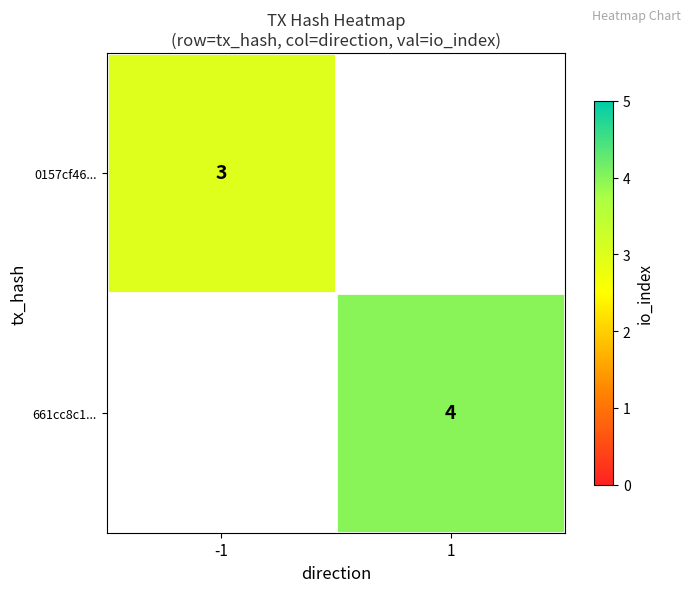

How many categories are shown in the chart?

2